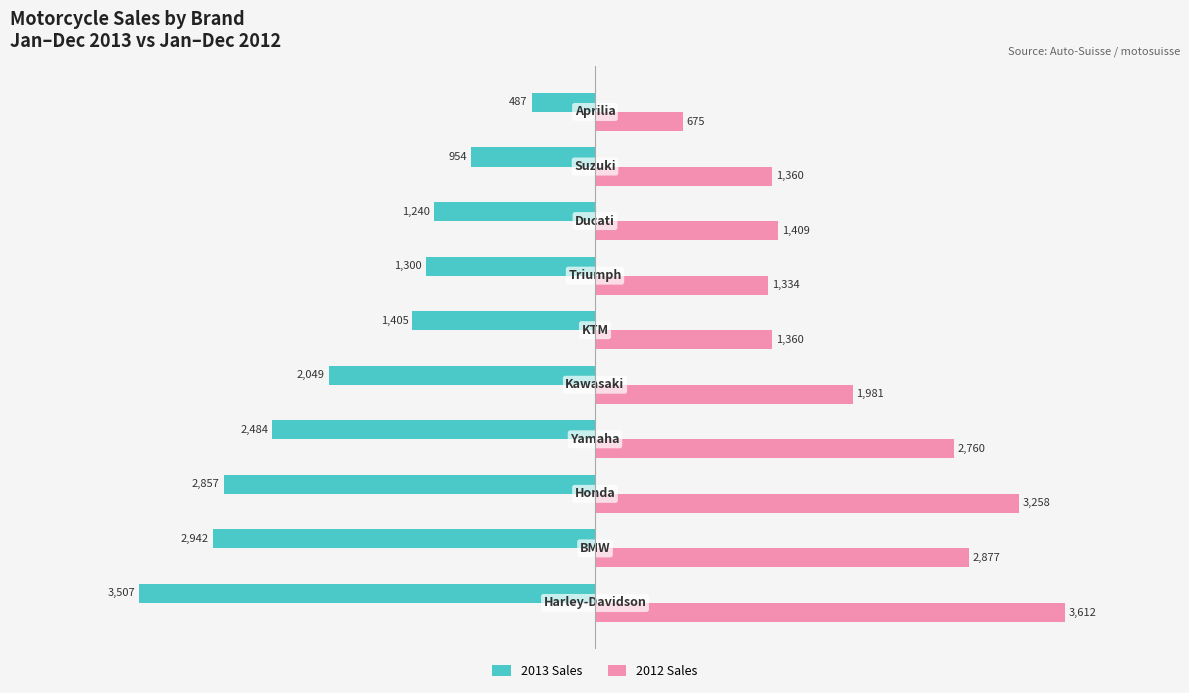

What is the maximum value shown in the chart?

3612